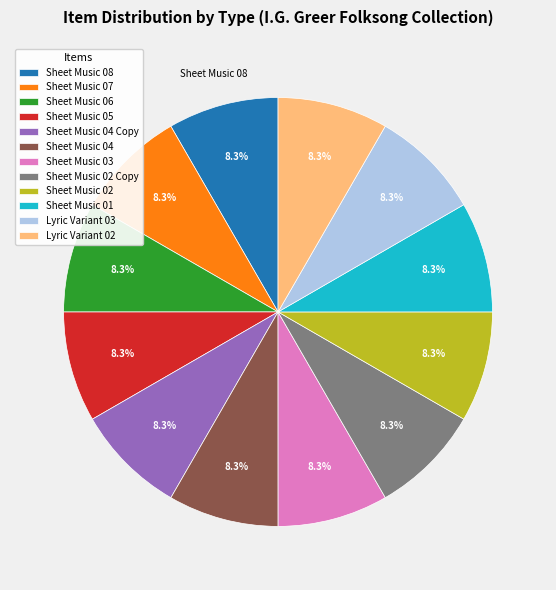

What is the ratio of the value at Sheet Music 08 to the value at Sheet Music 04?

1.0